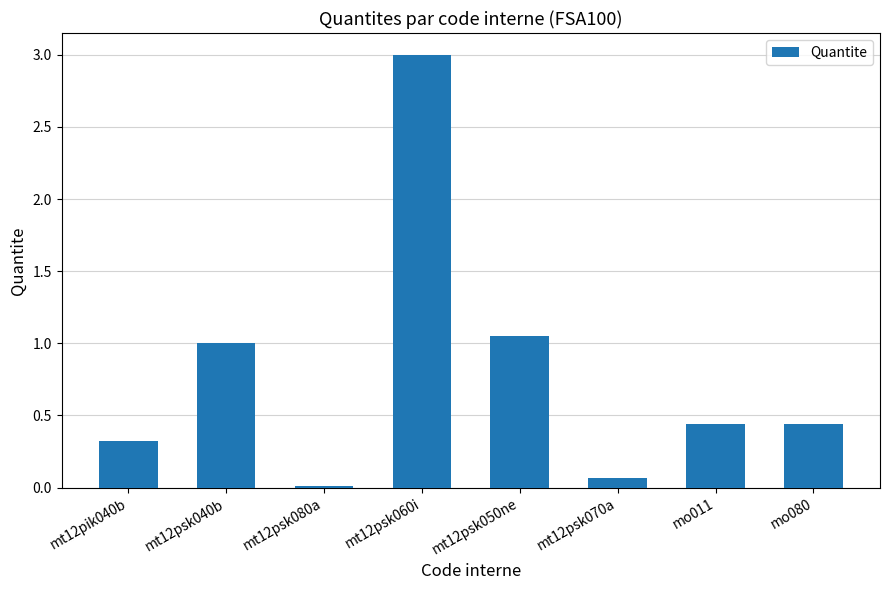

True or false: the data shows 1.0 at mt12psk040b.

True